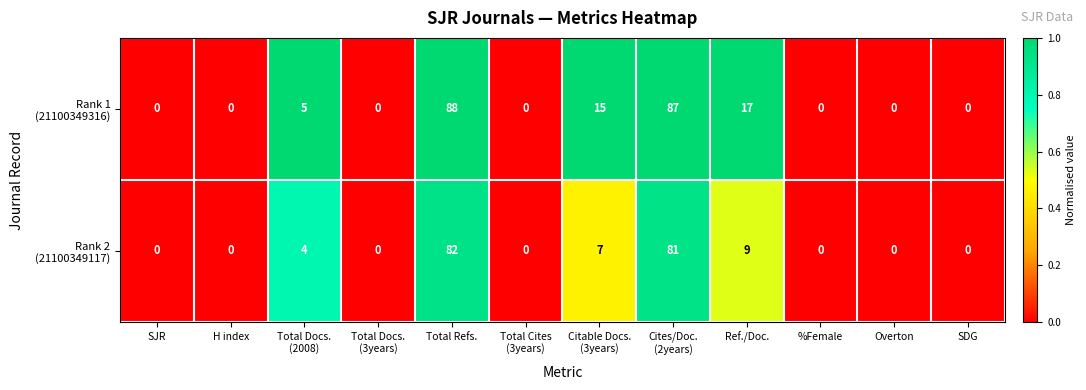

At which category is the sum across all series the highest?

Total Refs.